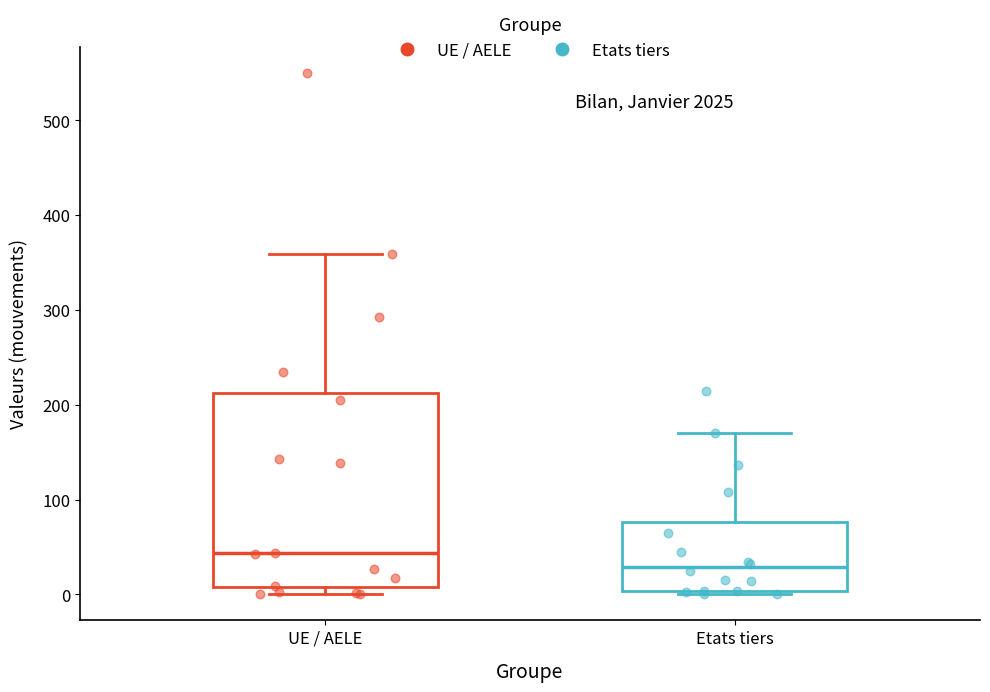

Reading left to right, read every box against the y-axis: the position of its median line, the range the box covers, and the ends of its whiskers. The values are not printed on the chart, so give them approximately, as read against the axis.

UE / AELE: median 40, box 10 to 210, whiskers 0 to 360
Etats tiers: median 30, box 0 to 80, whiskers 0 (just below the box's lower edge) to 170